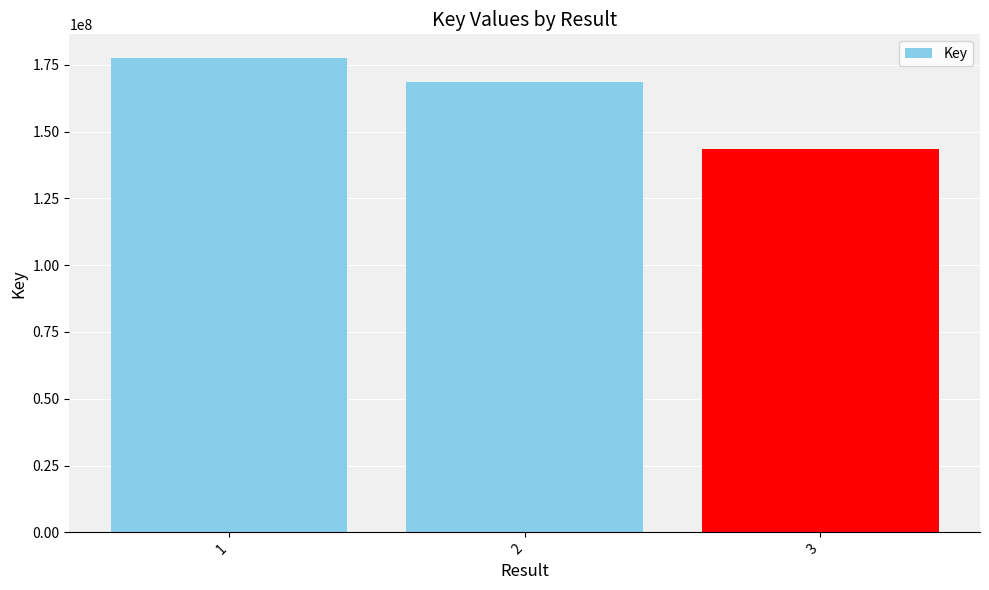

How many values are below 168614431?

1